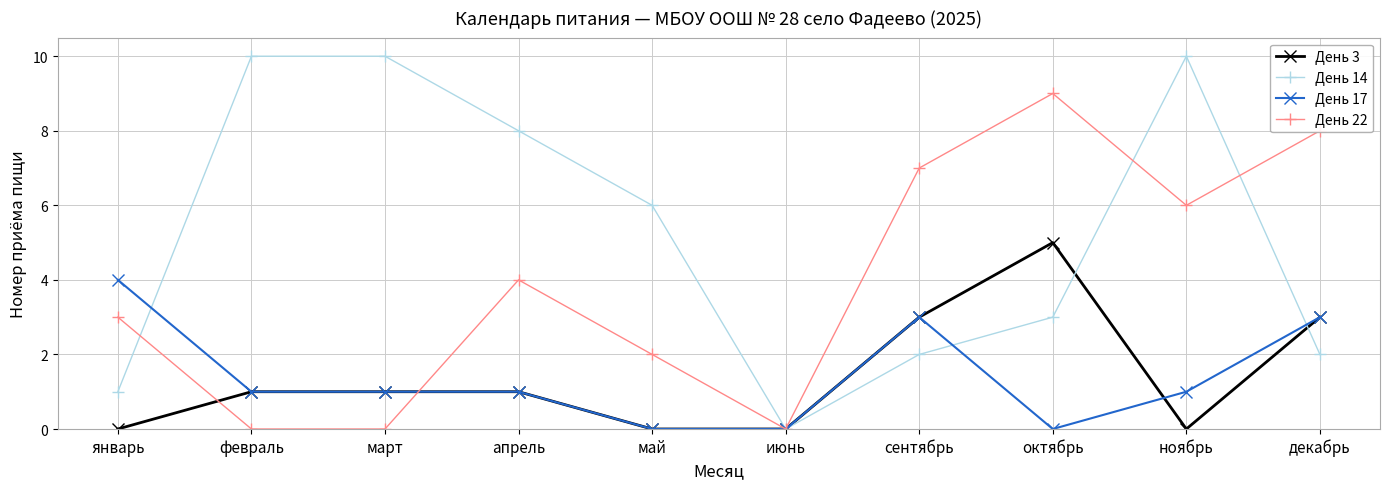

What is the difference between the maximum and minimum values in the День 14 series?

10